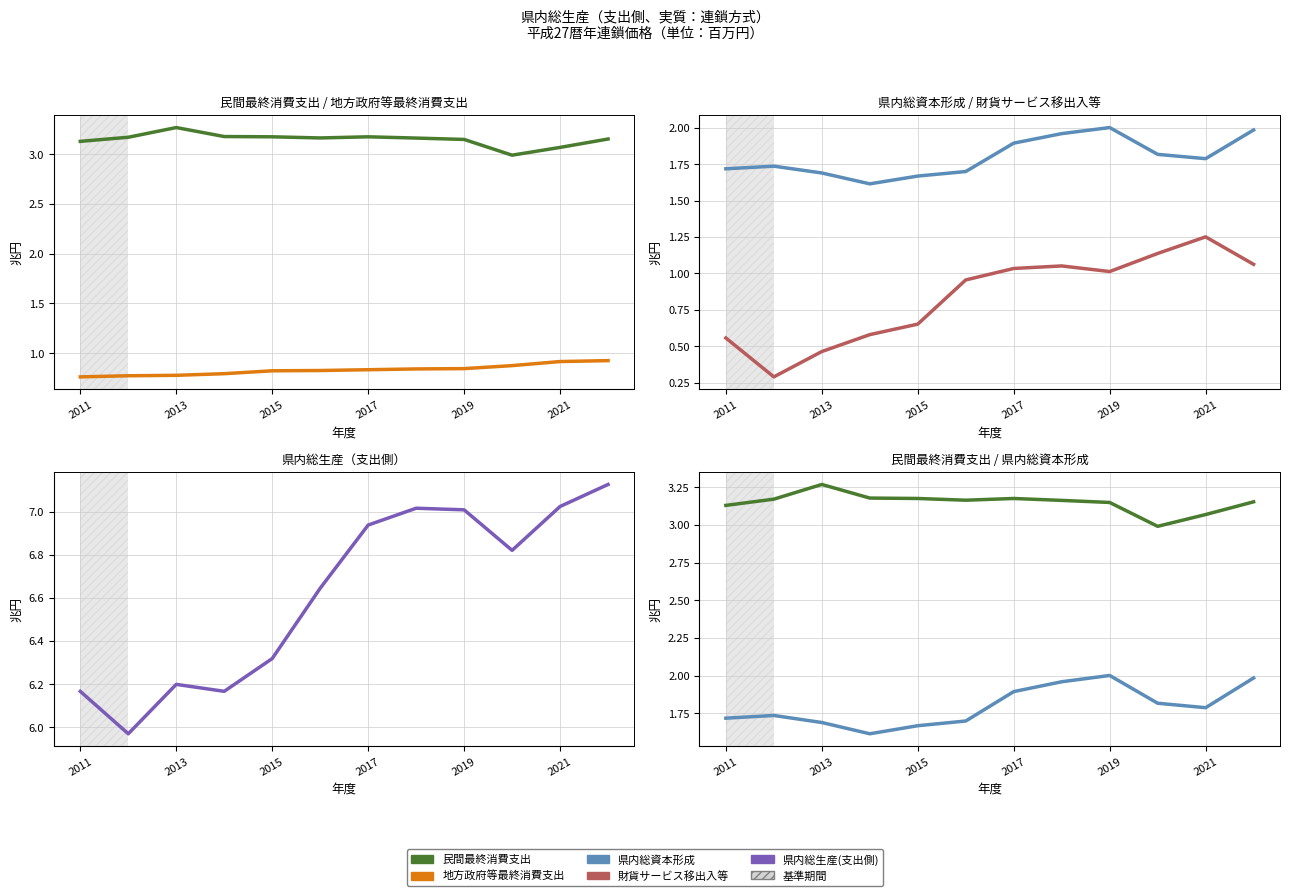

What is the minimum value for 地方政府等最終消費支出?

0.8